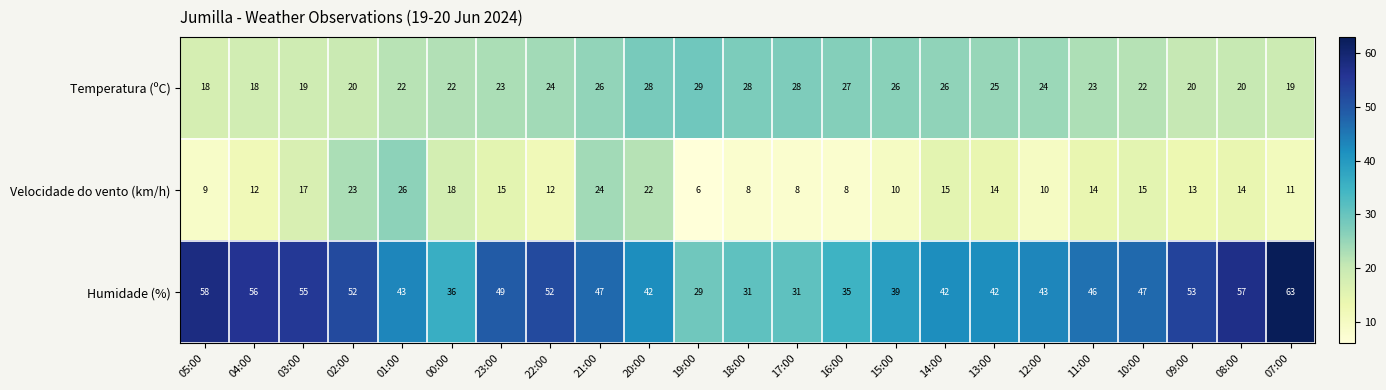

What is the smallest value displayed?

6